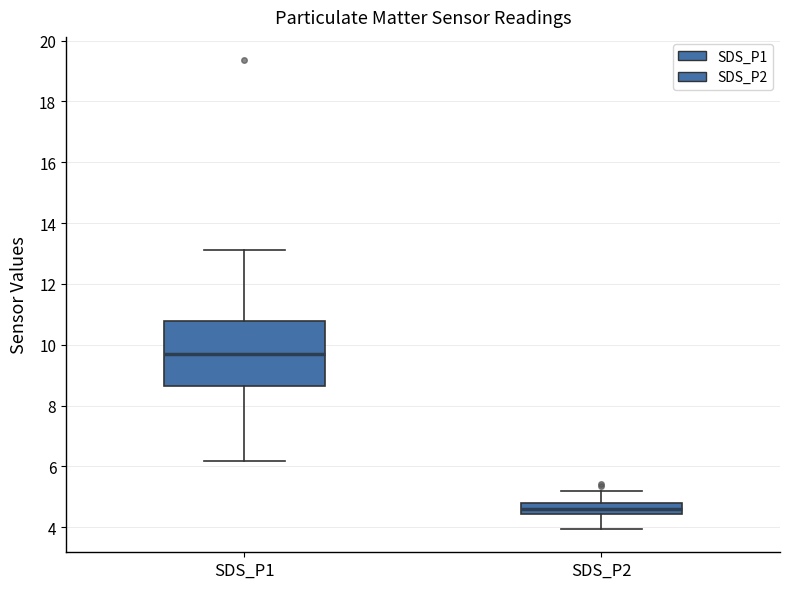

Reading left to right, transcribe this box plot: for each box, give where its median line is, the range the box spans, and where its two whiskers end, as read against the y-axis. The values are not printed on the chart, so give them approximately, as read against the axis.

SDS_P1: median 9.6, box 8.6 to 10.8, whiskers 6.2 to 13.2
SDS_P2: median 4.6, box 4.4 to 4.8, whiskers 4.0 to 5.2